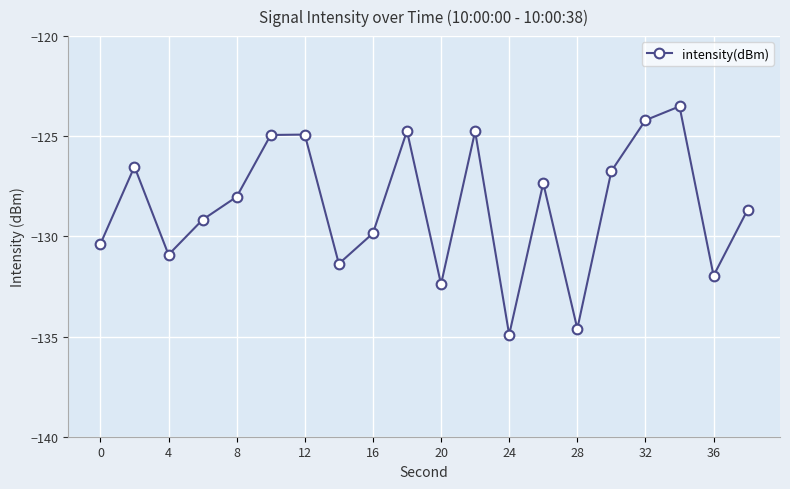

What is the average value?

-128.5